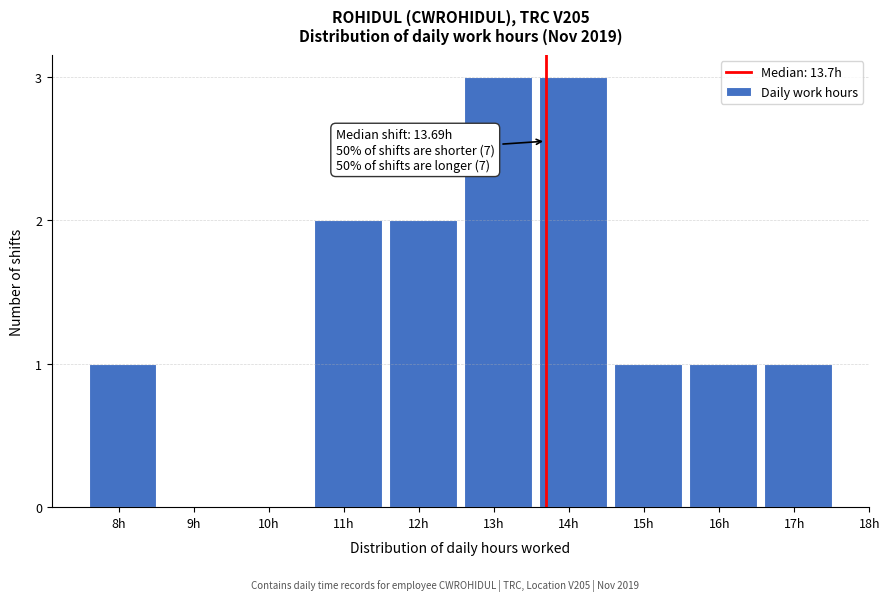

Reading left to right, transcribe all the data shown in this chart.

8h=1	9h=0	10h=0	11h=2	12h=2	13h=3	14h=3	15h=1	16h=1	17h=1